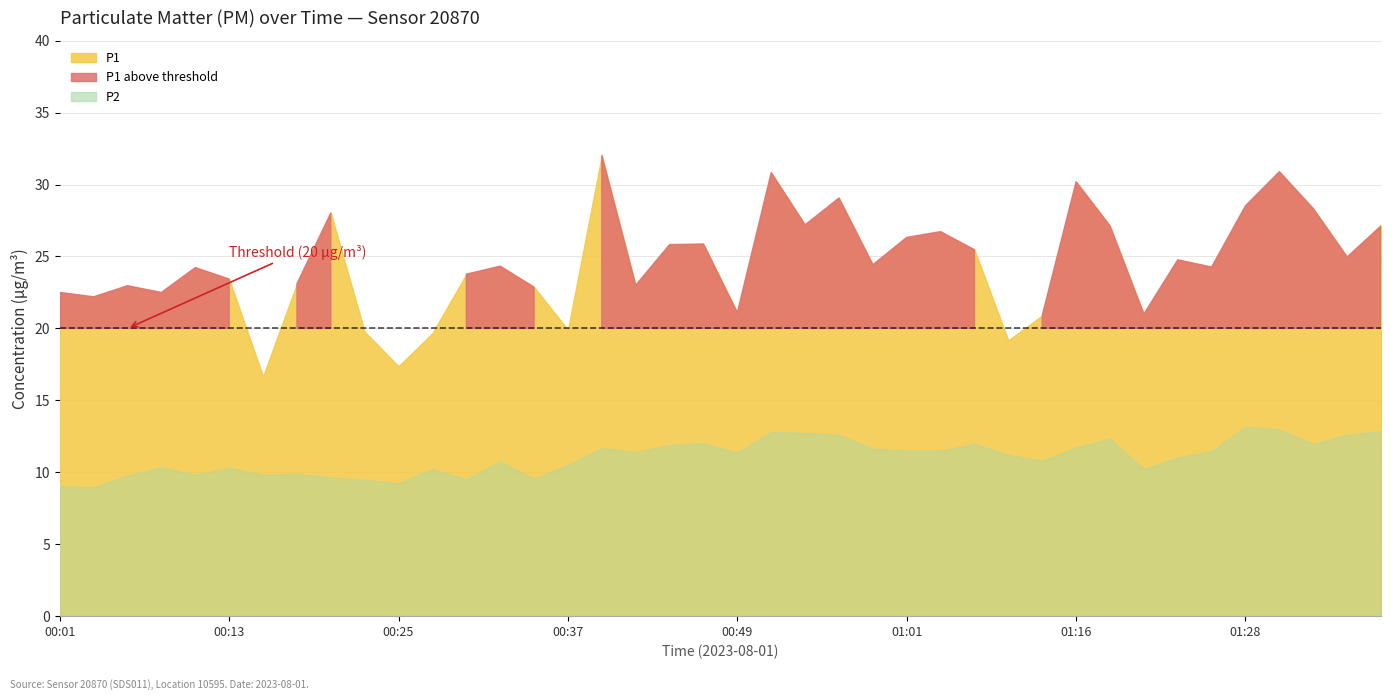

Reading left to right, extract all data points from this chart.

P1: 22.5	22.2	23.0	22.5	24.2	23.4	16.7	23.1	28.0	19.8	17.4	19.7	23.8	24.3	22.9	19.9	32.0	23.0	25.8	25.9	21.1	30.8	27.2	29.1	24.4	26.3	26.7	25.5	19.2	20.9	30.2	27.1	21.0	24.8	24.3	28.5	30.9	28.3	25.0	27.1
P2: 9.0	9.0	9.8	10.3	9.8	10.3	9.8	9.9	9.6	9.5	9.2	10.2	9.5	10.8	9.5	10.5	11.7	11.4	11.9	12.0	11.4	12.8	12.7	12.6	11.6	11.5	11.5	12.0	11.2	10.8	11.7	12.3	10.2	11.0	11.5	13.2	13.0	12.0	12.6	12.9